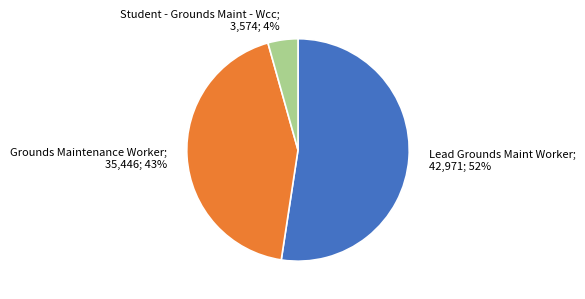

Between Grounds Maintenance Worker and Lead Grounds Maint Worker, which is larger?

Lead Grounds Maint Worker